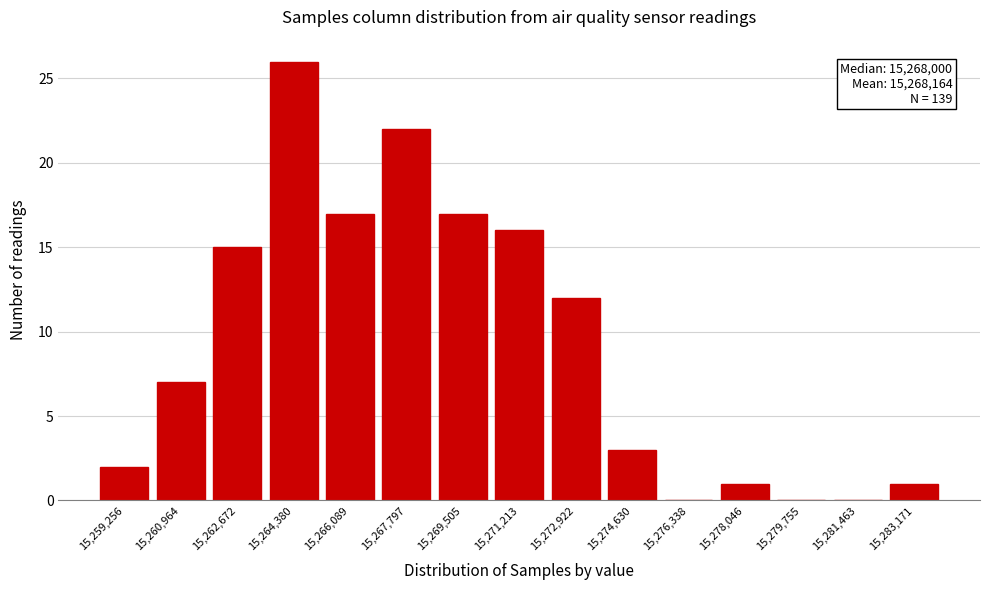

Reading right to left, list all the values displayed in this chart.

15,283,171=1	15,281,463=0	15,279,755=0	15,278,046=1	15,276,338=0	15,274,630=3	15,272,922=12	15,271,213=16	15,269,505=17	15,267,797=22	15,266,089=17	15,264,380=26	15,262,672=15	15,260,964=7	15,259,256=2